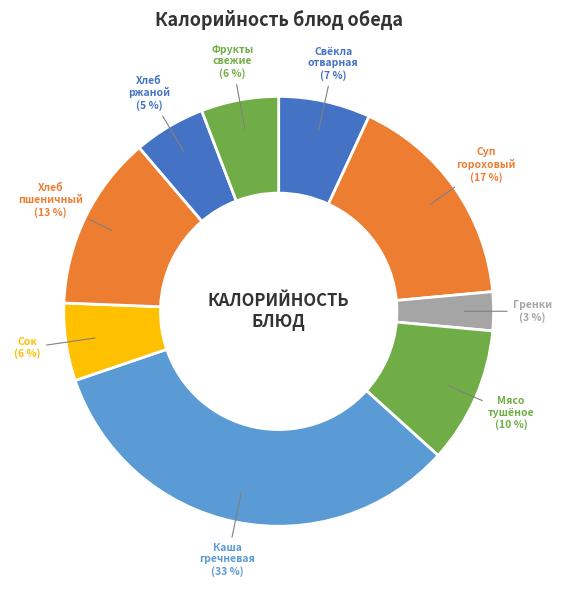

To the nearest percent, what is the average slice percentage?

11%